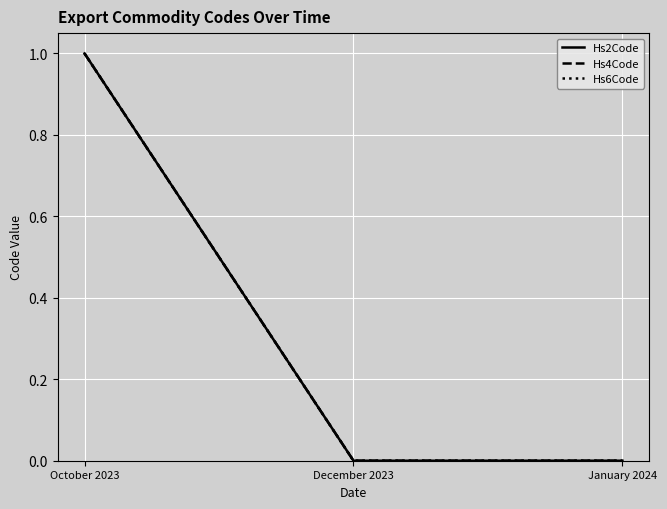

Does the chart display data point markers on the line(s)?

No